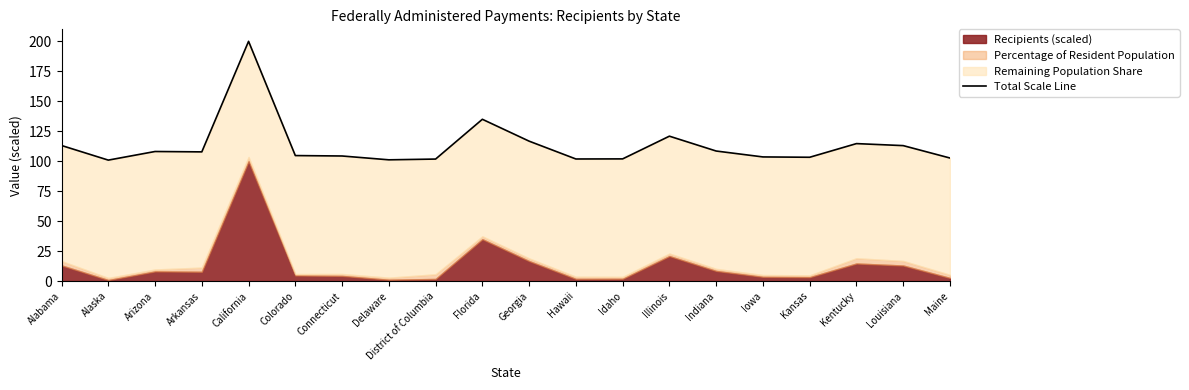

List the labels in order of value, largest first.

California, Florida, Illinois, Georgia, Kentucky, Alabama, Louisiana, Indiana, Arizona, Arkansas, Colorado, Connecticut, Iowa, Kansas, Maine, Idaho, Hawaii, District of Columbia, Delaware, Alaska